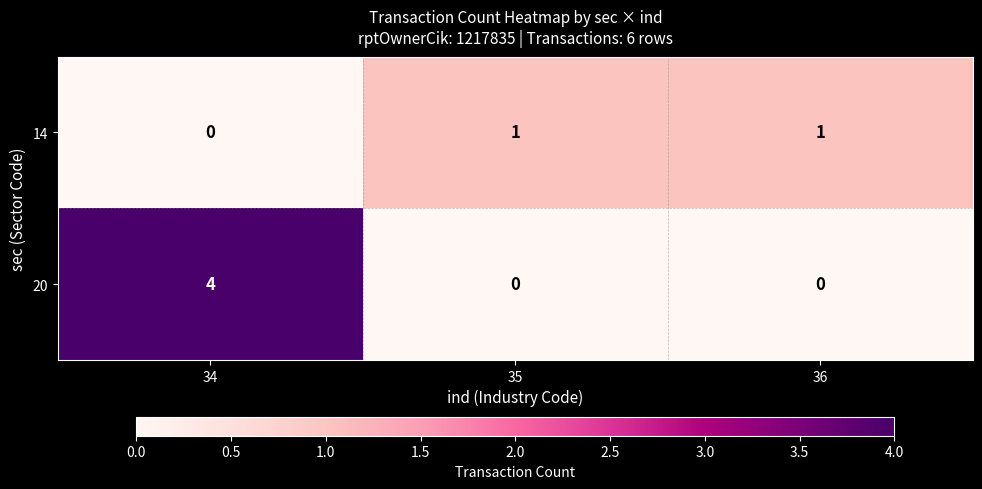

Which series has the largest total across all categories?

20